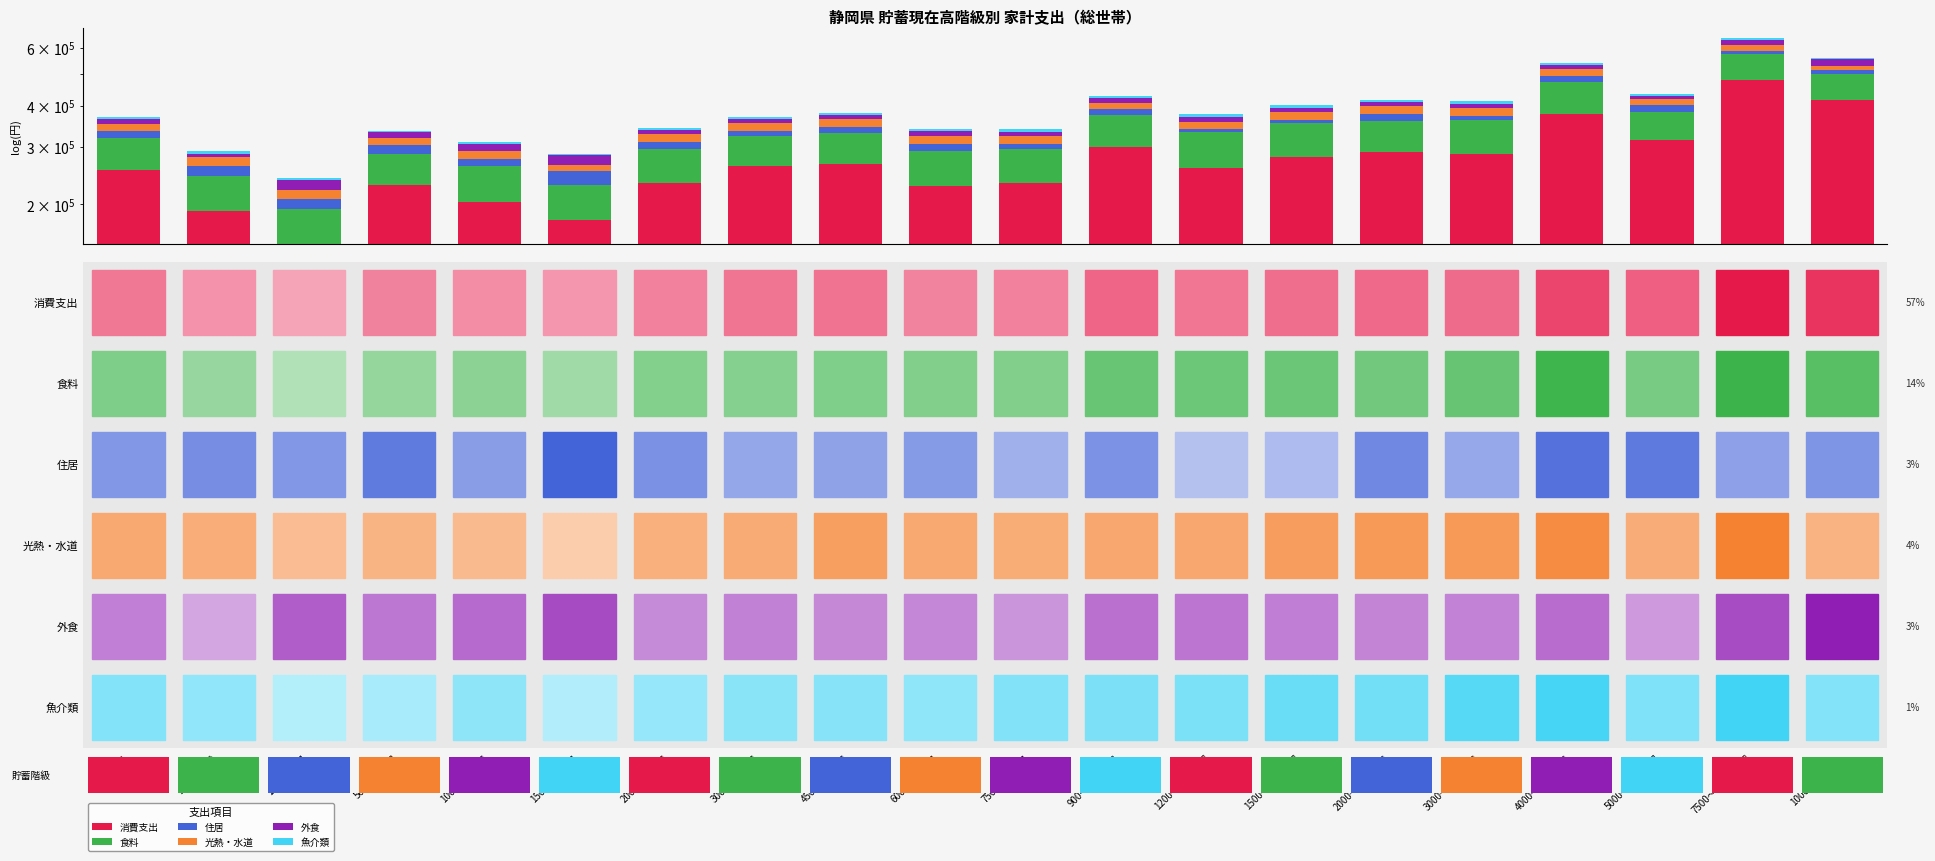

What is the average value of the 光熱・水道 series?

18146